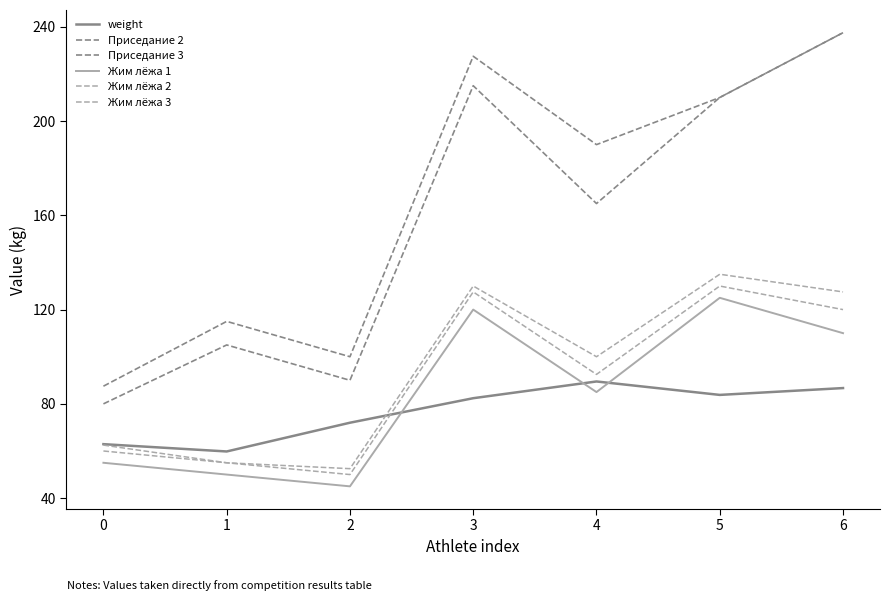

True or false: Приседание 3 and Жим лёжа 3 cross at least once.

False